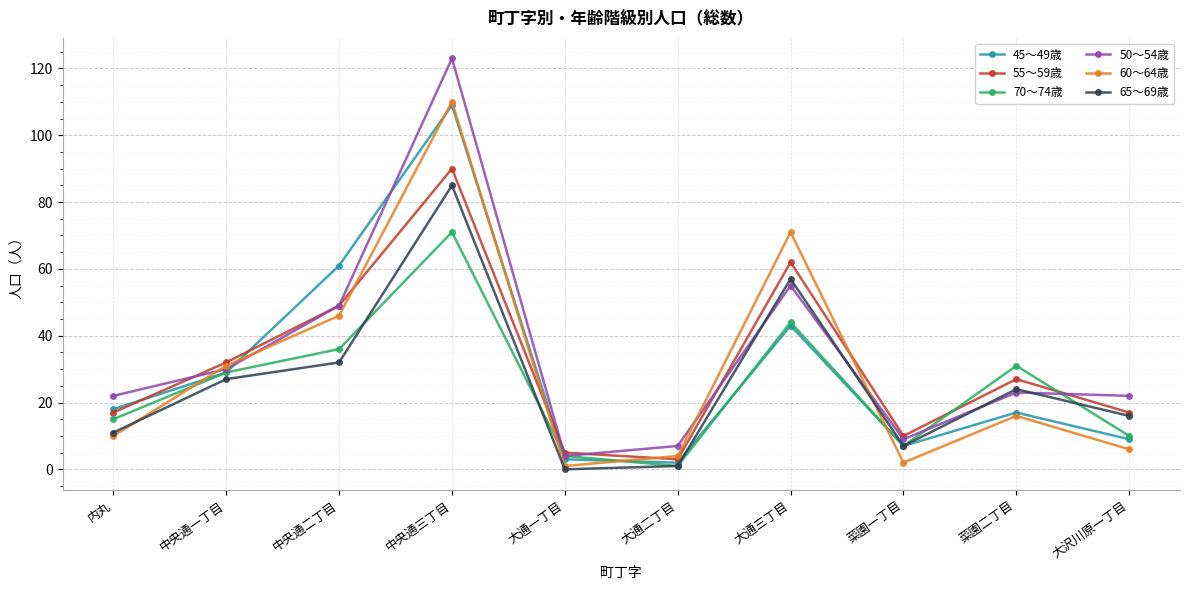

Which series has the widest spread of values?

50～54歳